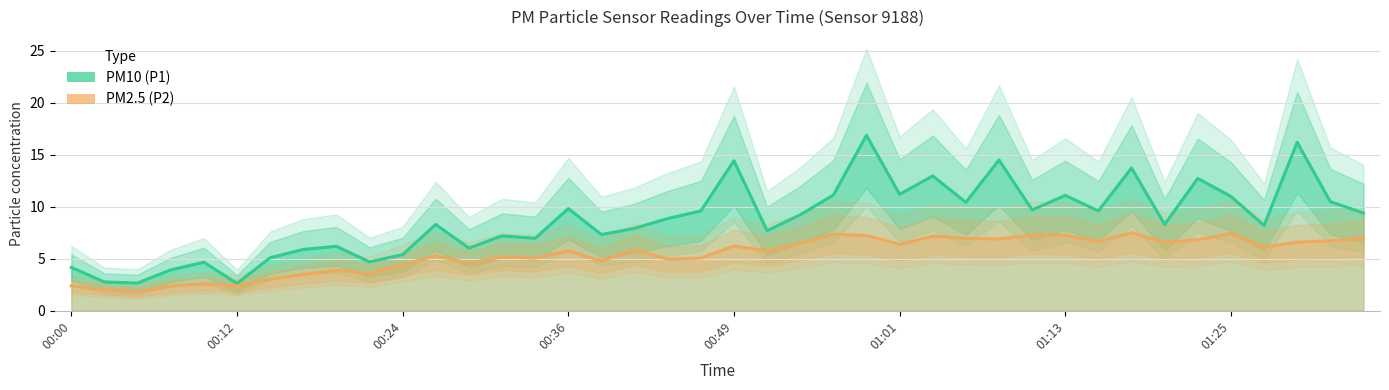

How many values in the PM10 (P1) series exceed 8?

23